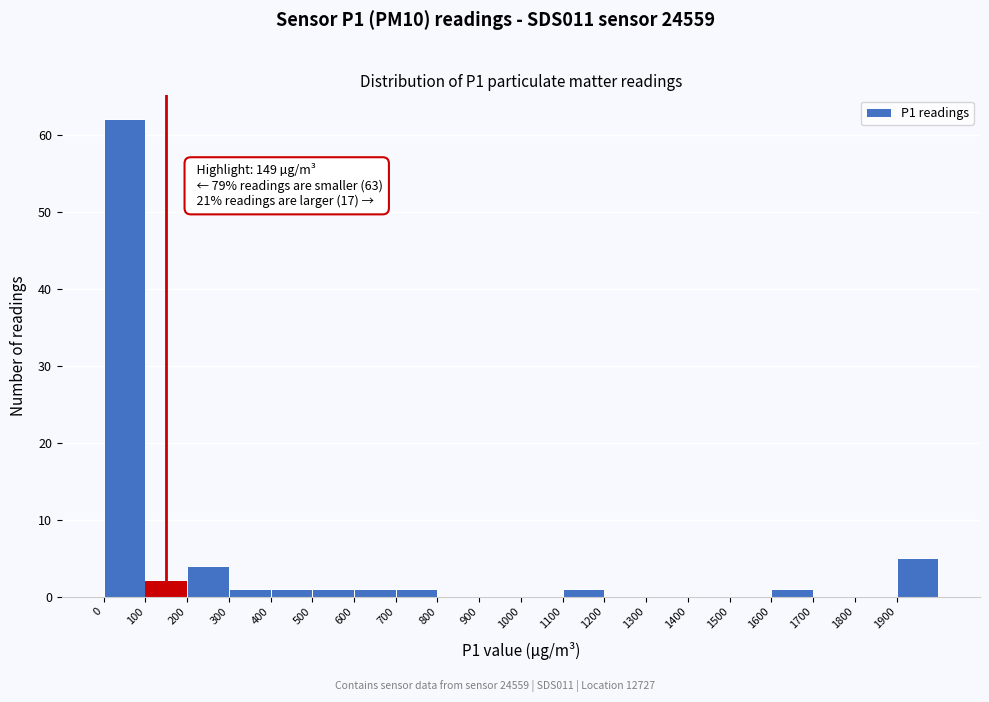

Which range on the x-axis has the tallest bar?

0 to 100